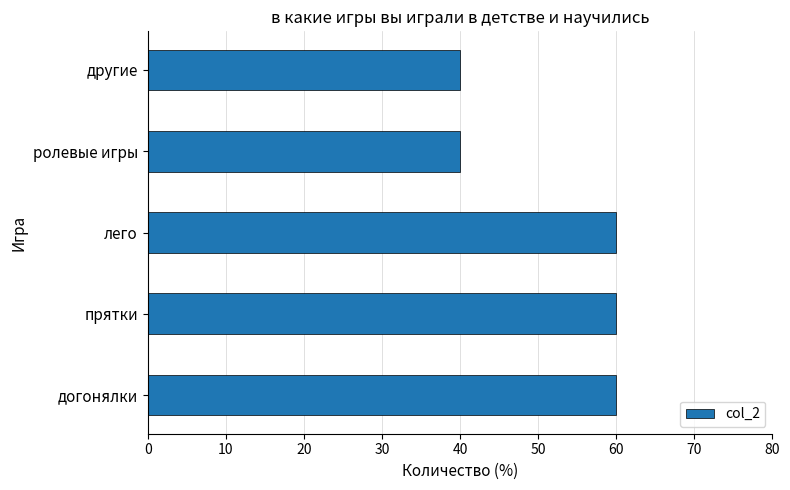

How many values are below 60?

2